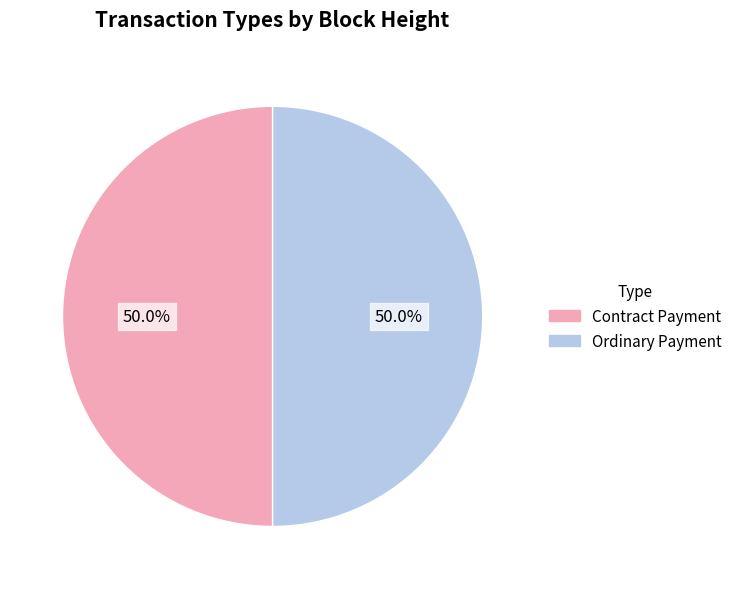

To the nearest percent, what is the difference between the Ordinary Payment and Contract Payment slice percentages?

0%